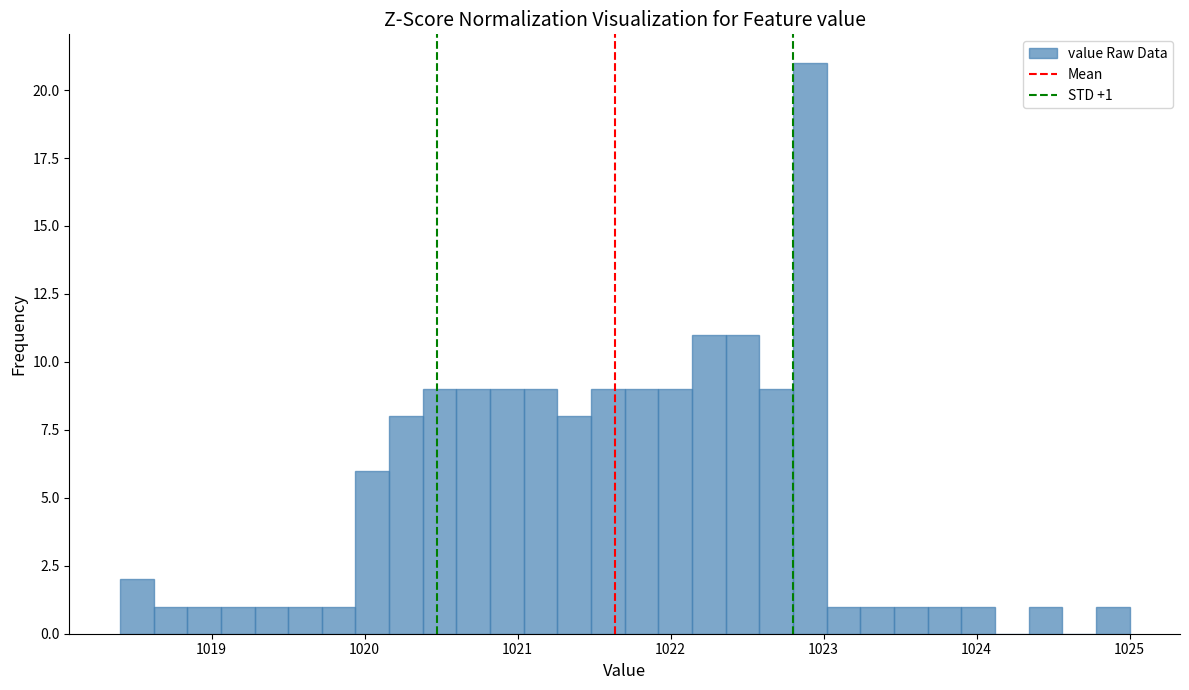

Around what value on the x-axis is the tallest bar? Give the approximate position of its centre, as read against the axis.

1022.9